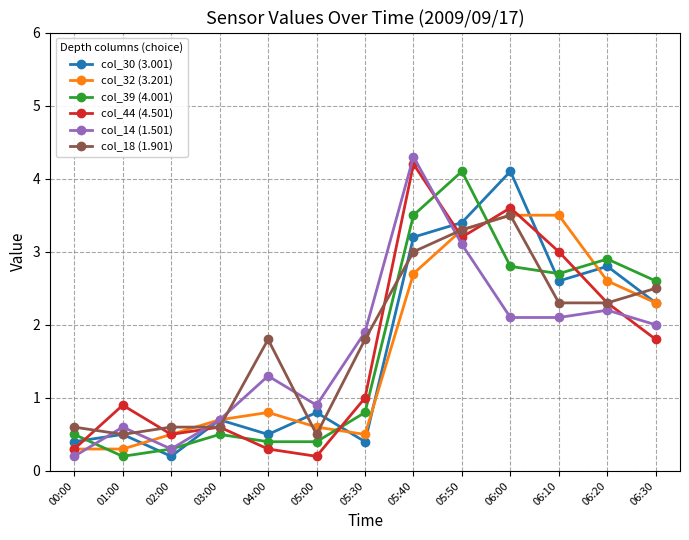

What is the total value across all series at 05:30?

6.4